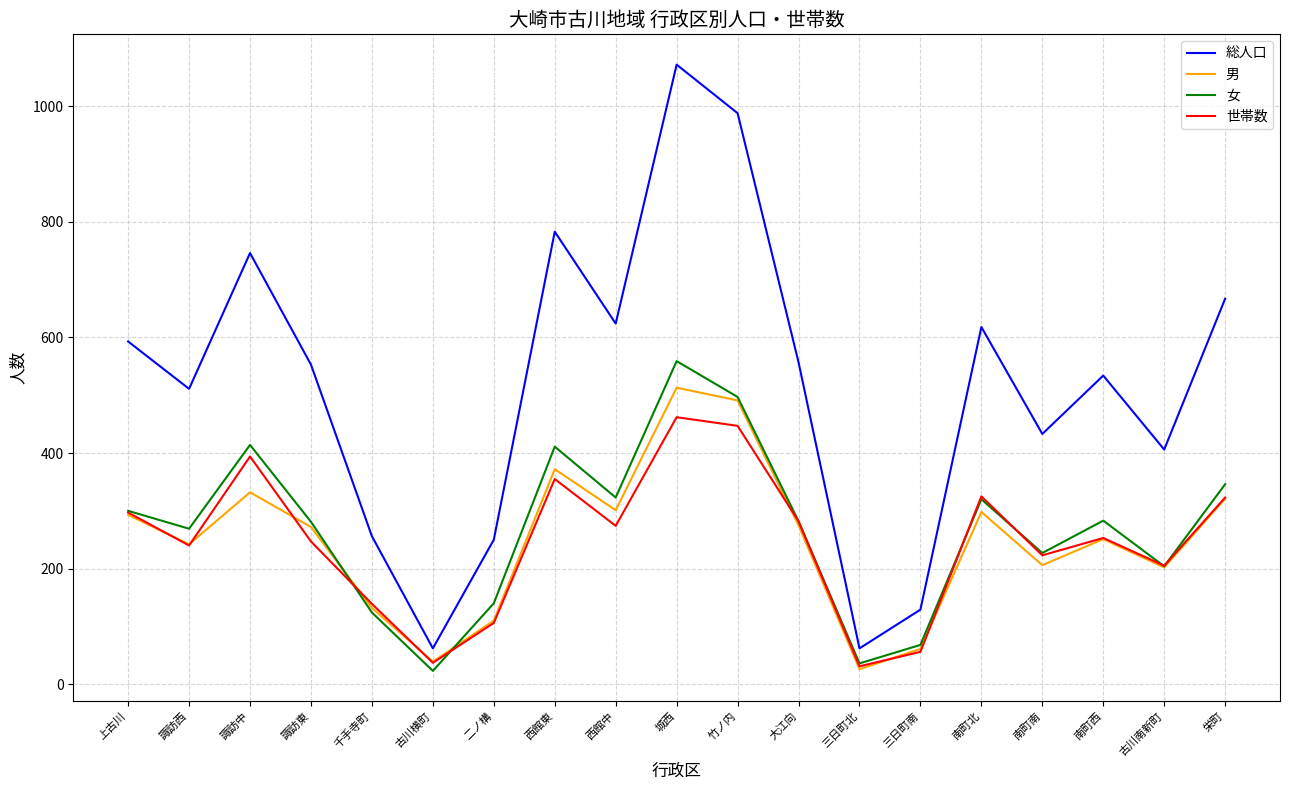

At how many categories does at least one series exceed 581?

8